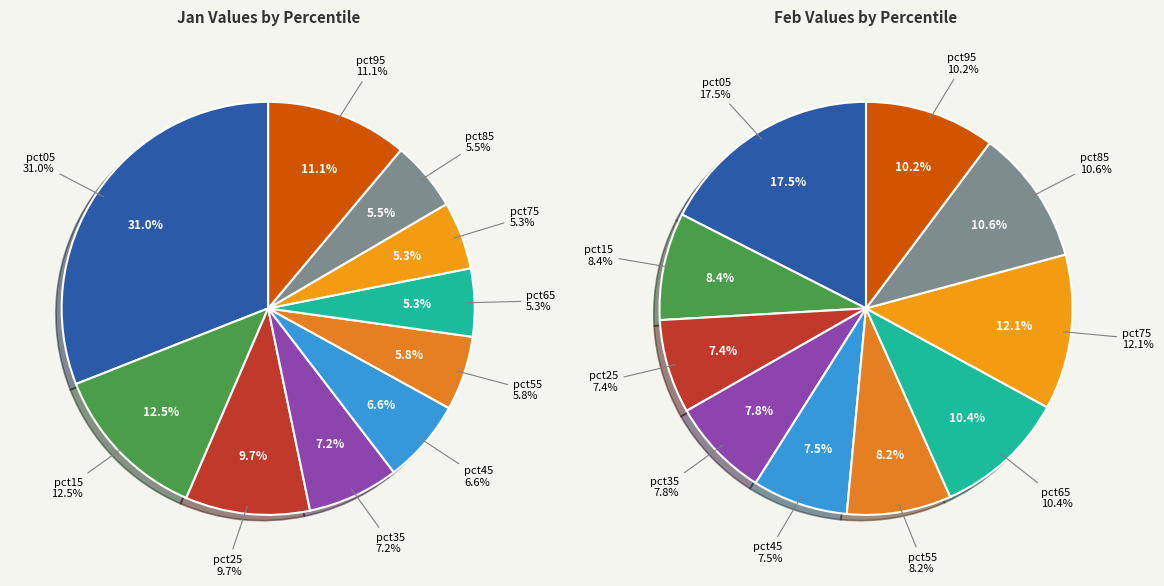

True or false: 6 accounts for 5% of the total.

True